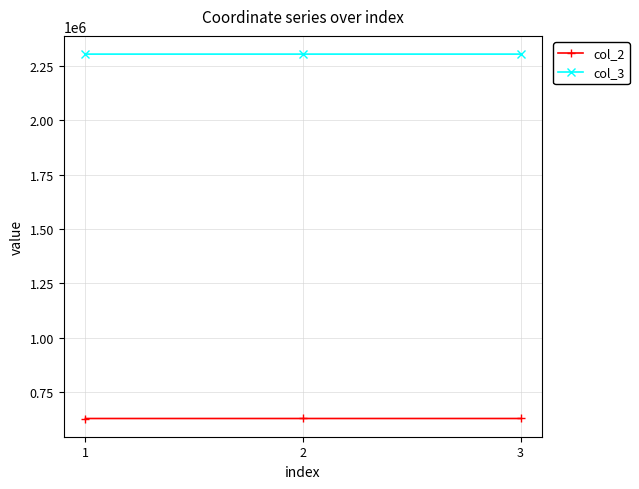

What are all the series names shown in the legend?

col_2, col_3